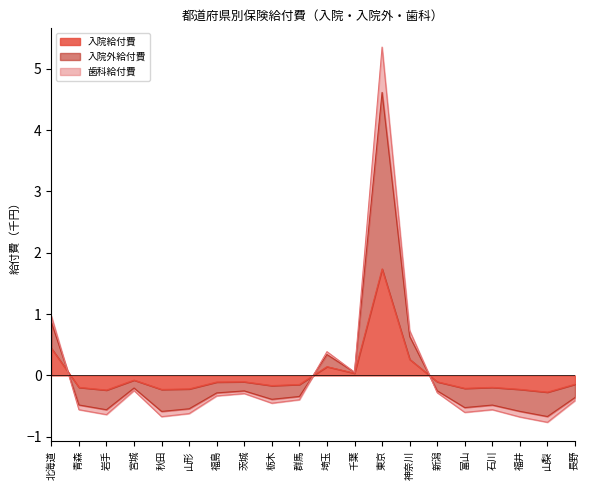

At which category is the sum across all series the highest?

東京